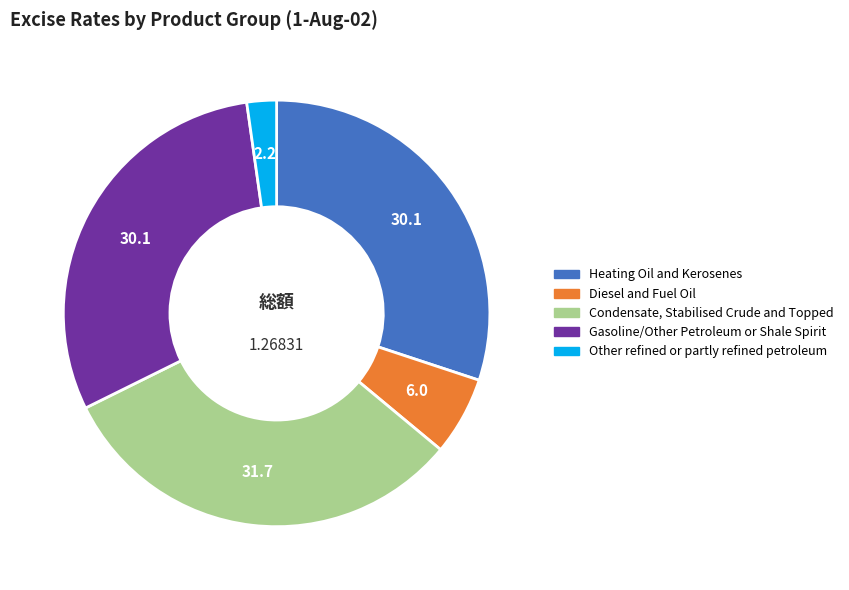

What is the largest slice in the pie chart?

Condensate, Stabilised Crude and Topped